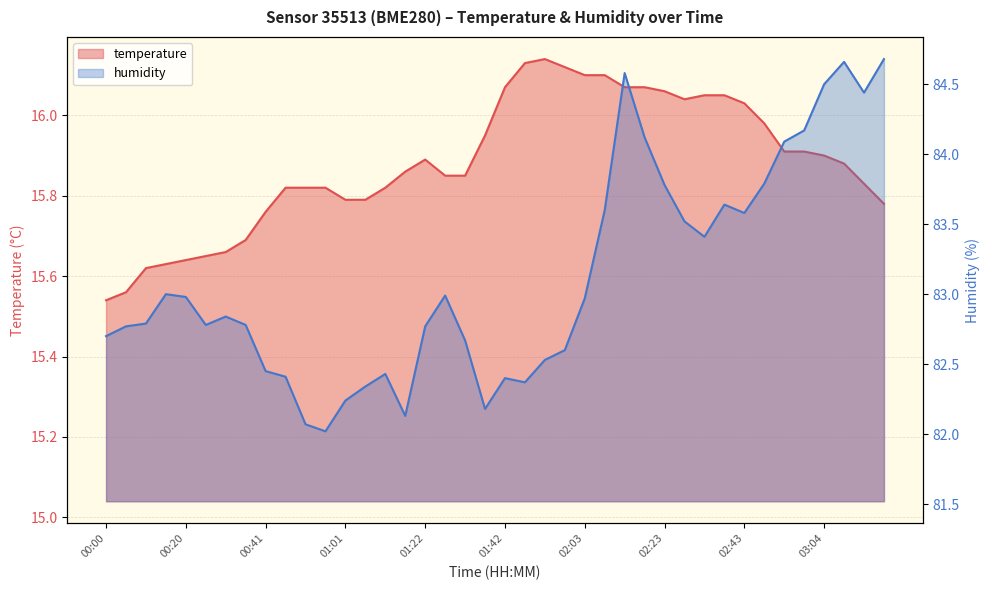

True or false: temperature has more than 1 interior local peaks.

True